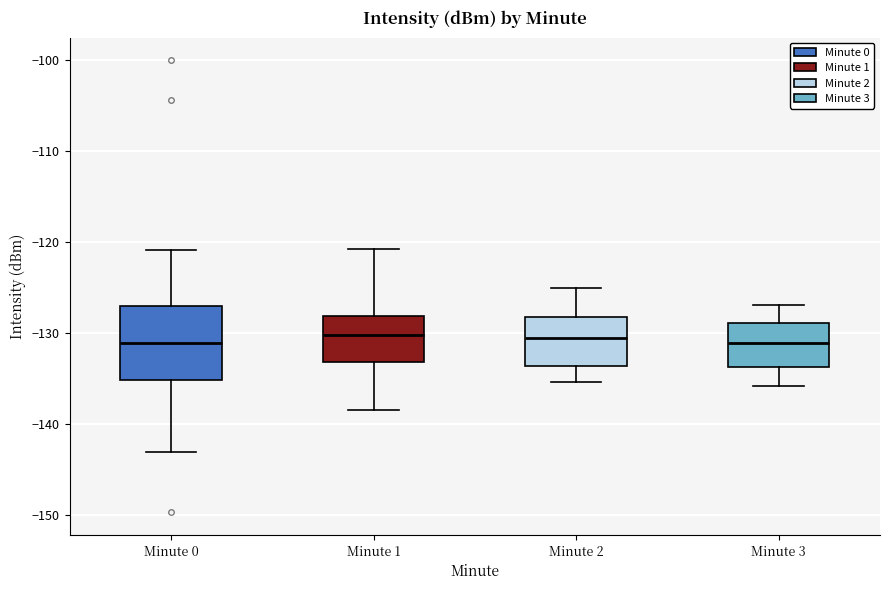

Reading left to right, transcribe this box plot: for each box, give where its median line is, the range the box spans, and where its two whiskers end, as read against the y-axis. The values are not printed on the chart, so give them approximately, as read against the axis.

Minute 0: median -131, box -135 to -127, whiskers -143 to -121
Minute 1: median -130, box -133 to -128, whiskers -139 to -121
Minute 2: median -131, box -134 to -128, whiskers -135 to -125
Minute 3: median -131, box -134 to -129, whiskers -136 to -127